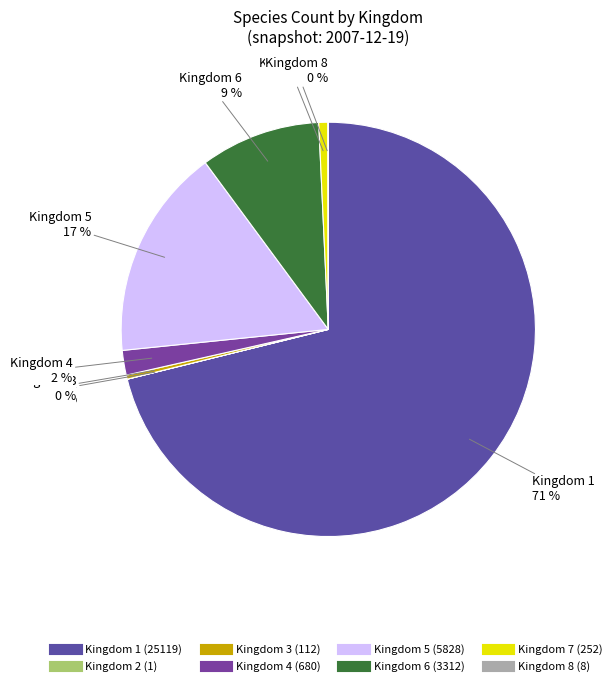

What is the smallest slice in the pie chart?

2